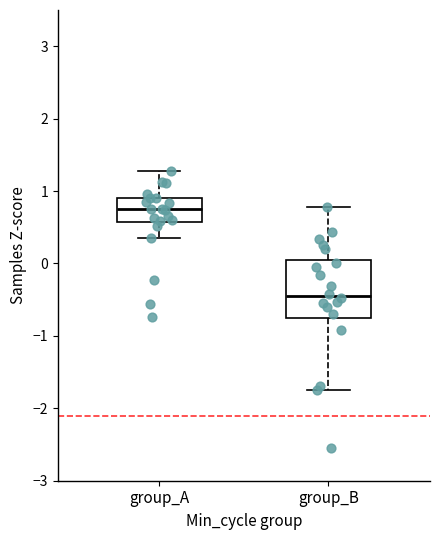

Reading left to right, read every box against the y-axis: the position of its median line, the range the box covers, and the ends of its whiskers. The values are not printed on the chart, so give them approximately, as read against the axis.

group_A: median 0.7, box 0.6 to 0.9, whiskers 0.4 to 1.3
group_B: median -0.4, box -0.8 to 0.1, whiskers -1.7 to 0.8